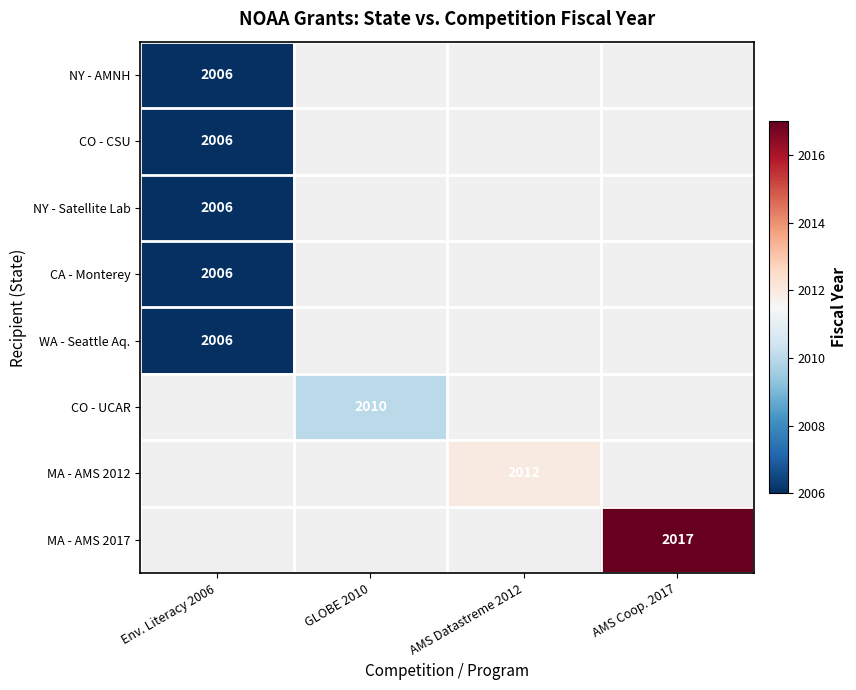

The value of MA - AMS 2017 at AMS Coop. 2017 is 2823. True or false?

False